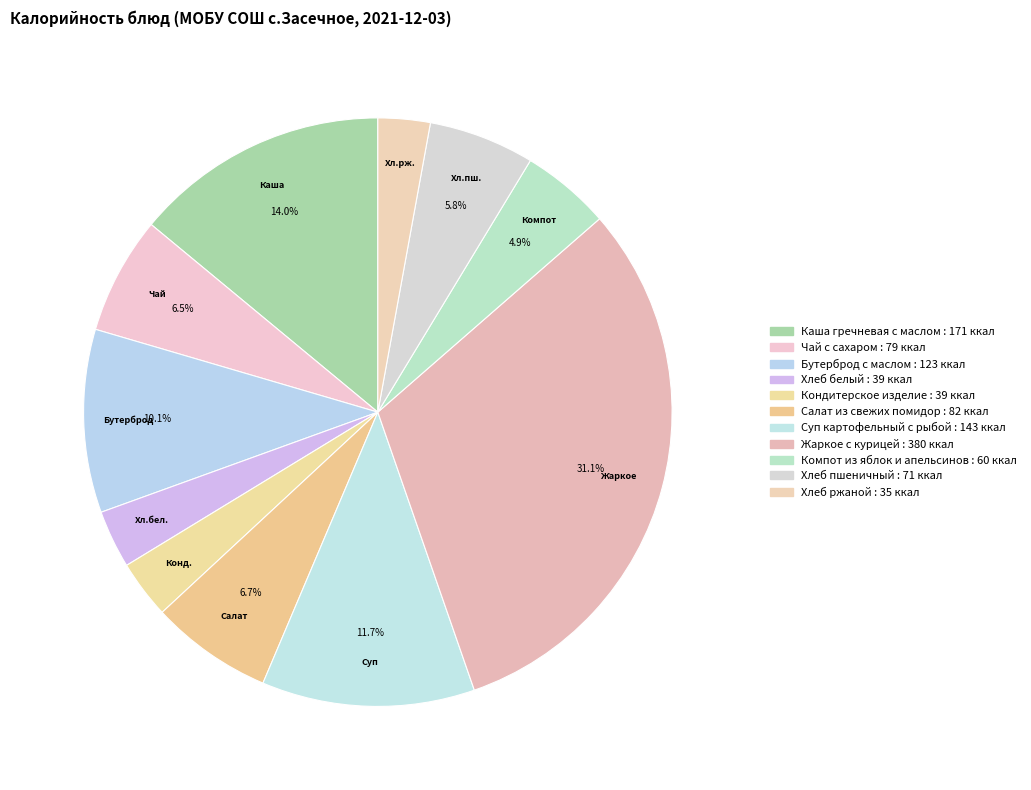

Count the number of slices in the pie.

11